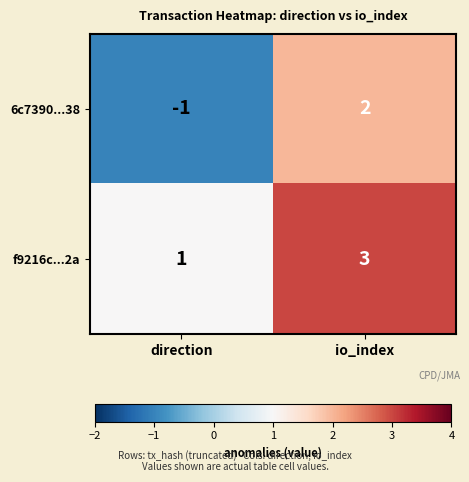

What is the greatest value displayed?

3